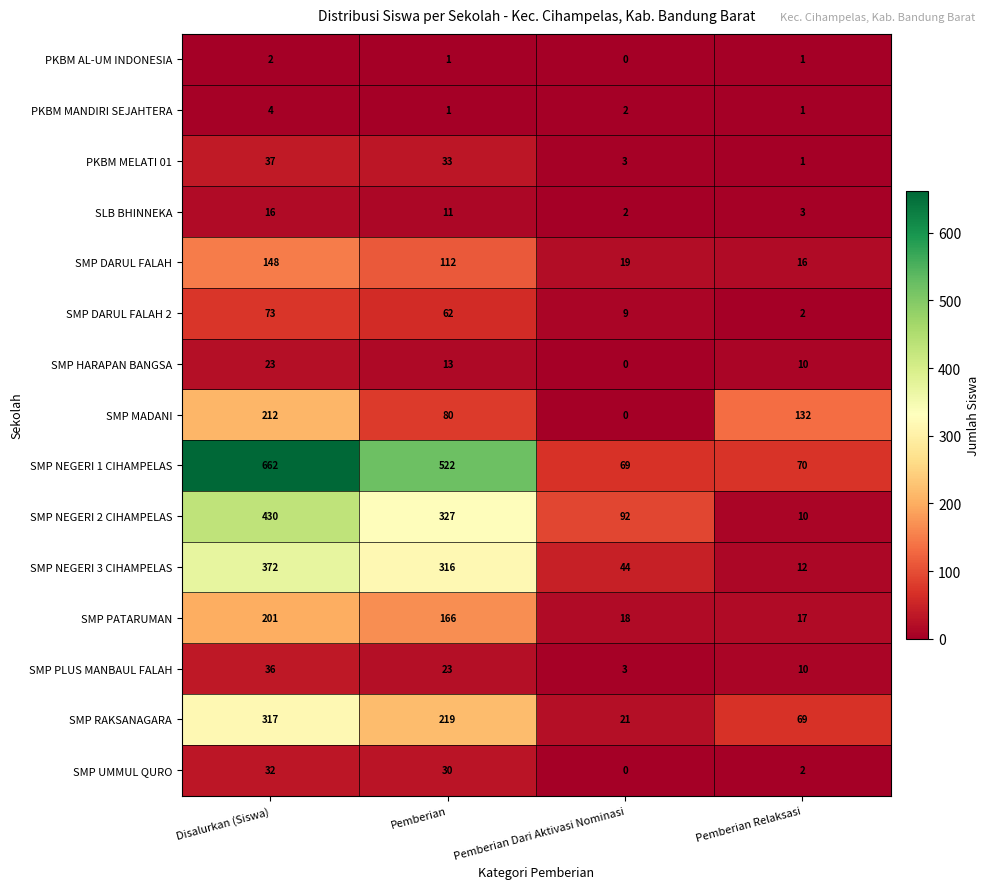

What is the difference between the second highest and minimum values in the SMP DARUL FALAH 2 series?

60